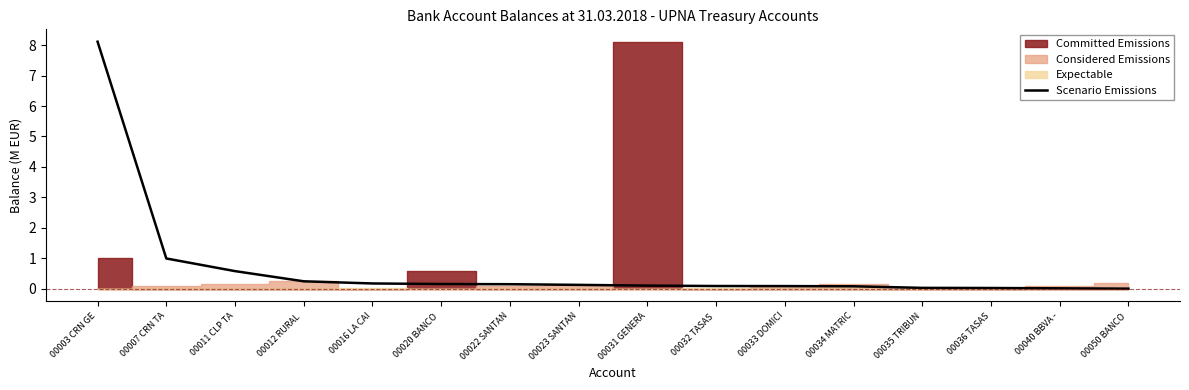

Reading left to right, transcribe all the data shown in this chart.

00003 CRN GE=8.1	00007 CRN TA=1.0	00011 CLP TA=0.6	00012 RURAL =0.2	00016 LA CAI=0.2	00020 BANCO =0.2	00022 SANTAN=0.2	00023 SANTAN=0.1	00031 GENERA=0.1	00032 TASAS =0.1	00033 DOMICI=0.1	00034 MATRIC=0.1	00035 TRIBUN=0.0	00036 TASAS=0.0	00040 BBVA -=0.0	00050 BANCO =0.0